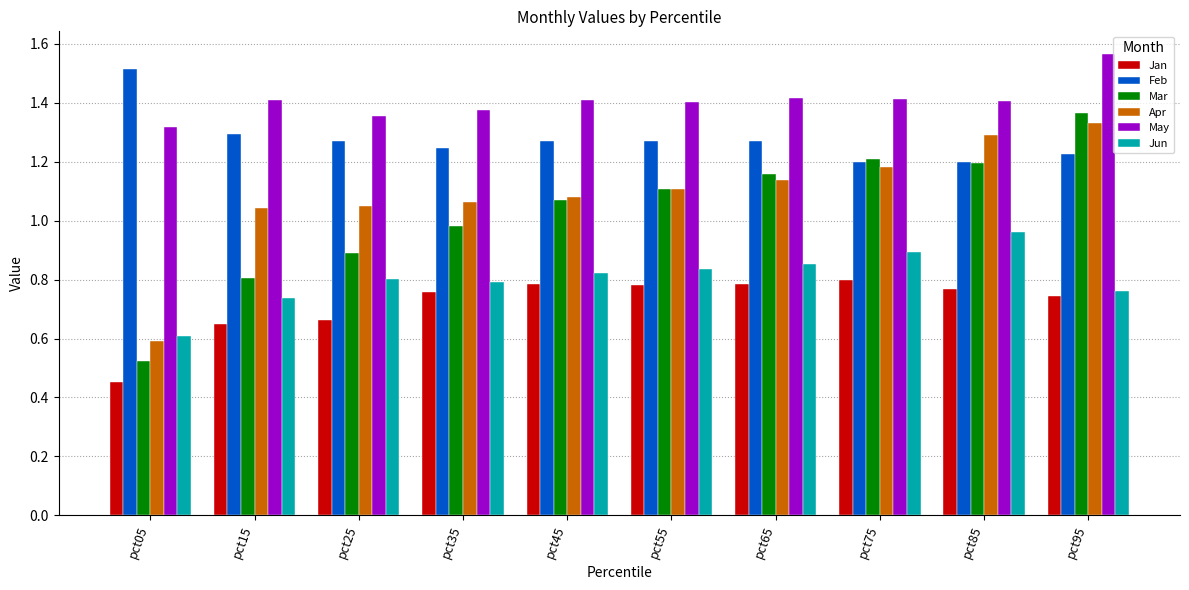

Count the number of categories in the chart.

10